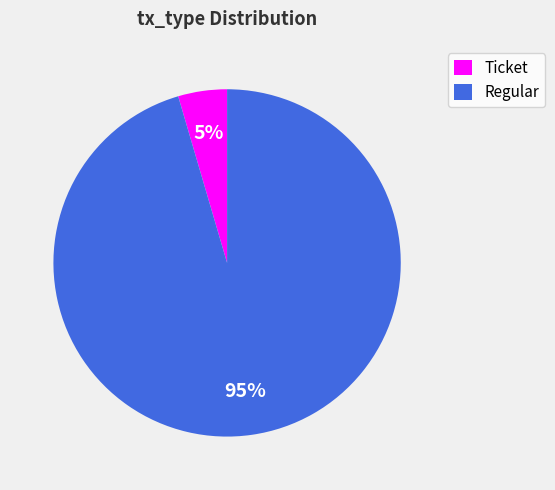

Which slice represents more than half of the pie?

Regular